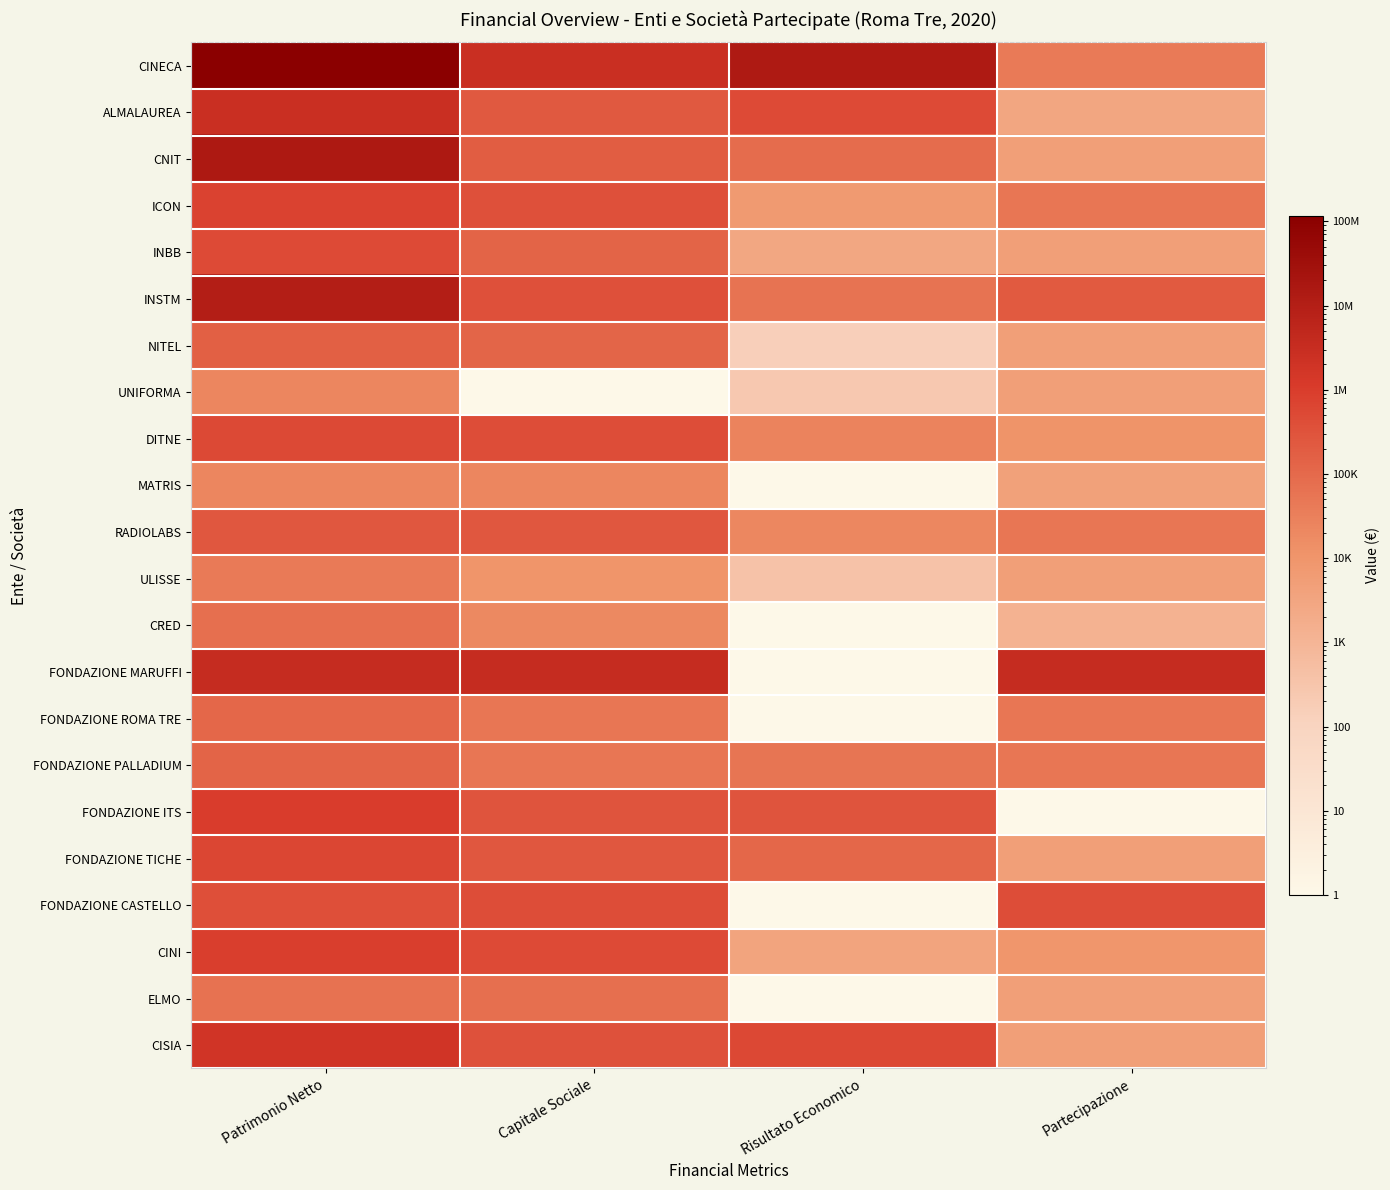

What is the total value across all series at Patrimonio Netto?

154918818